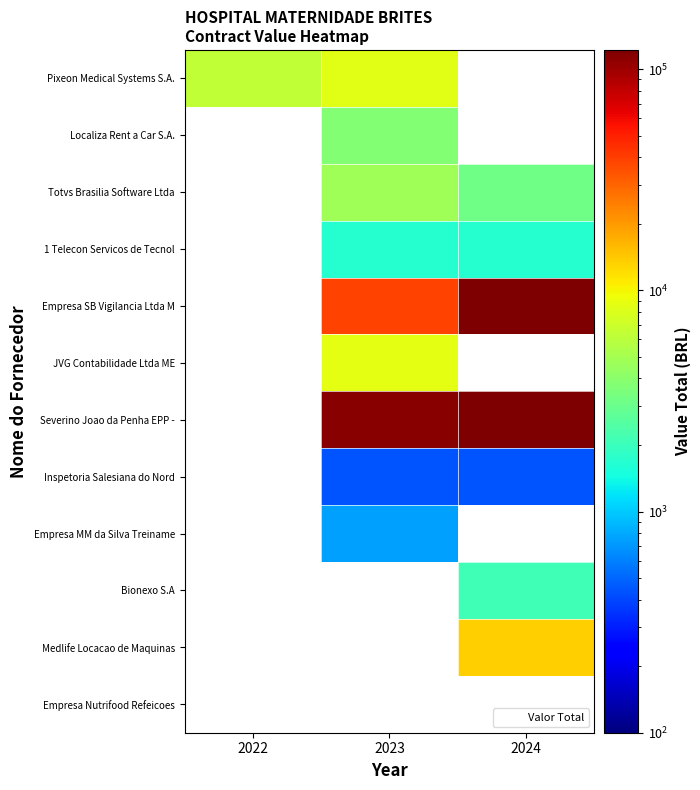

Which has a higher value, 2022 or 2024?

2024